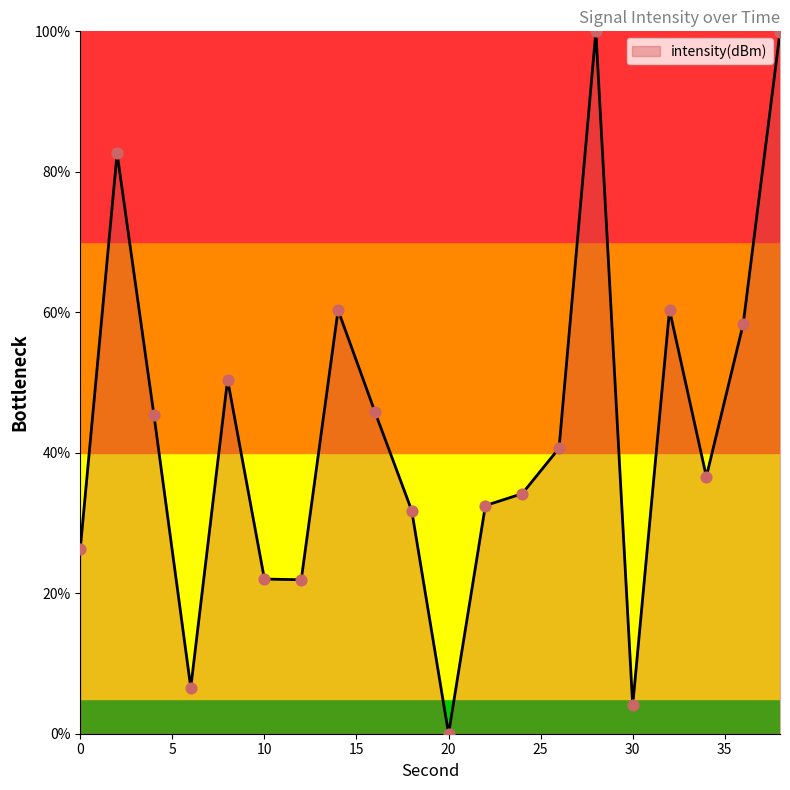

What is the greatest value displayed?

100.0